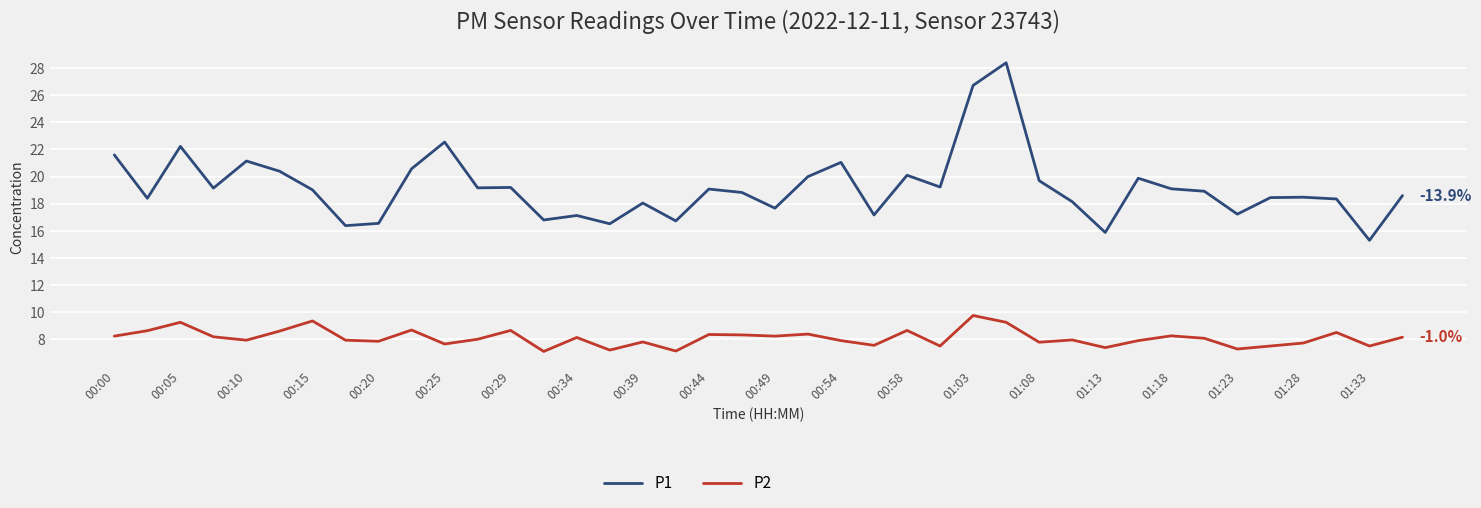

True or false: P2 and P1 intersect in this chart.

False